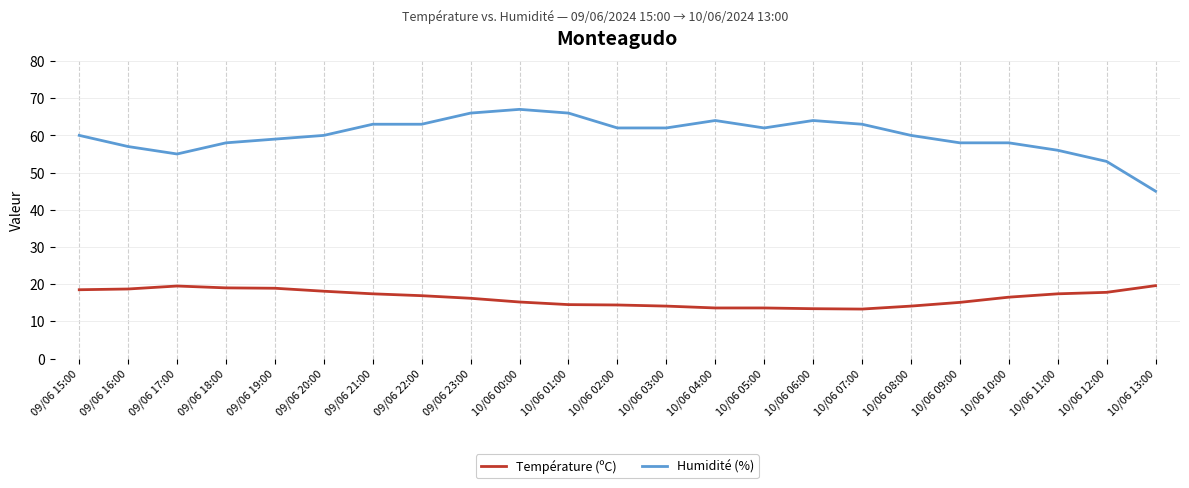

What position from the left is 10/06 02:00?

12